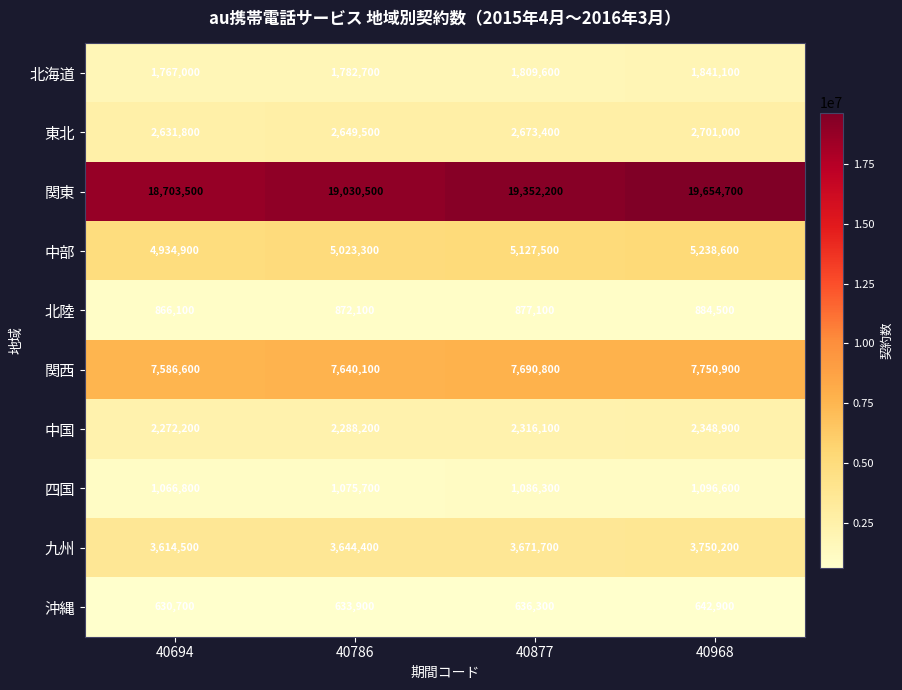

Count the number of categories in the chart.

4